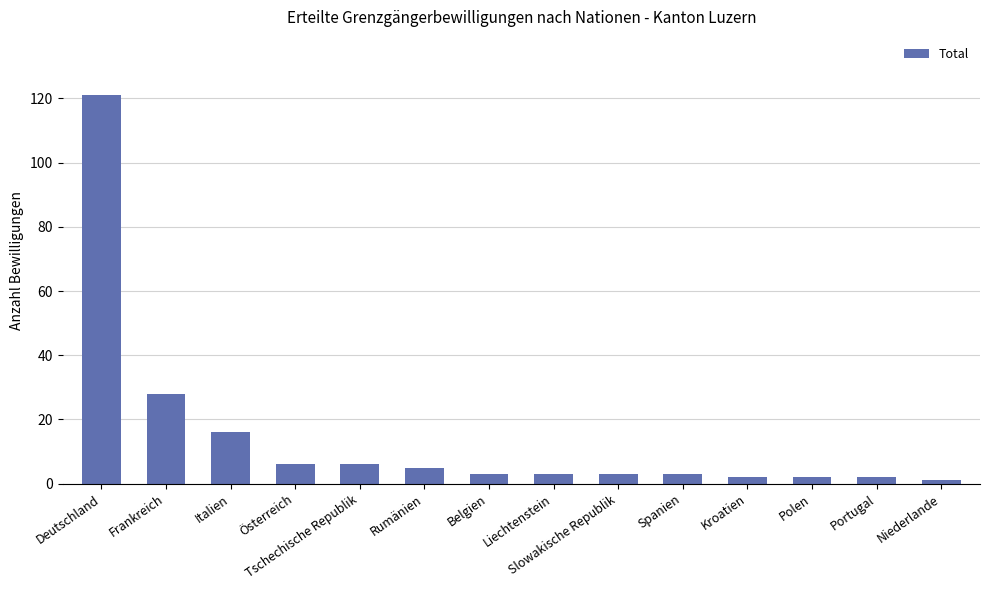

Approximately how many times larger is the value at Liechtenstein compared to Spanien?

1.0